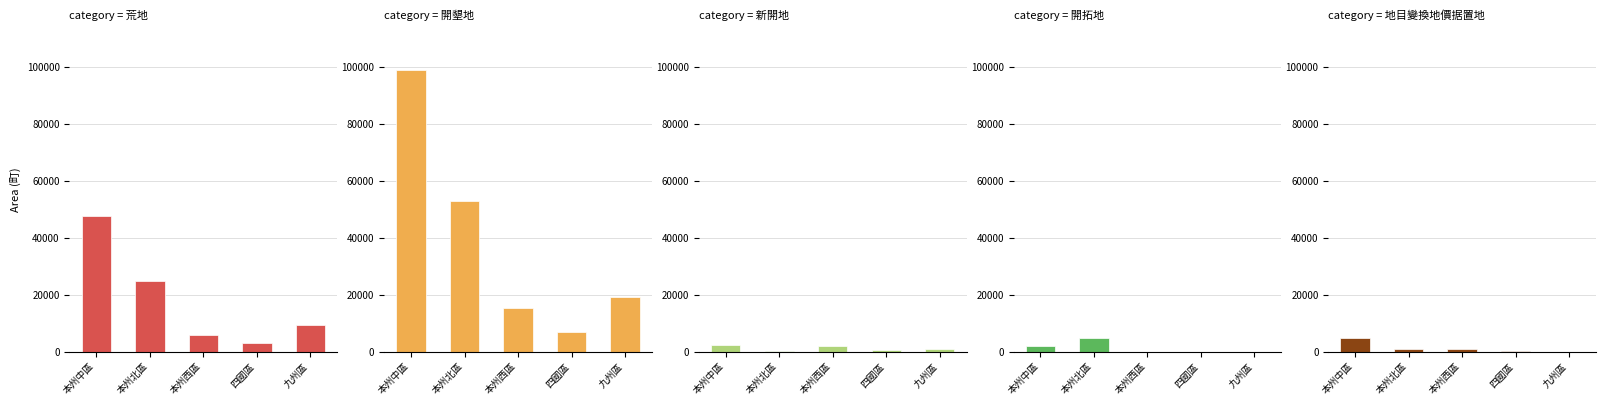

Which label corresponds to the largest value in the chart?

本州中區